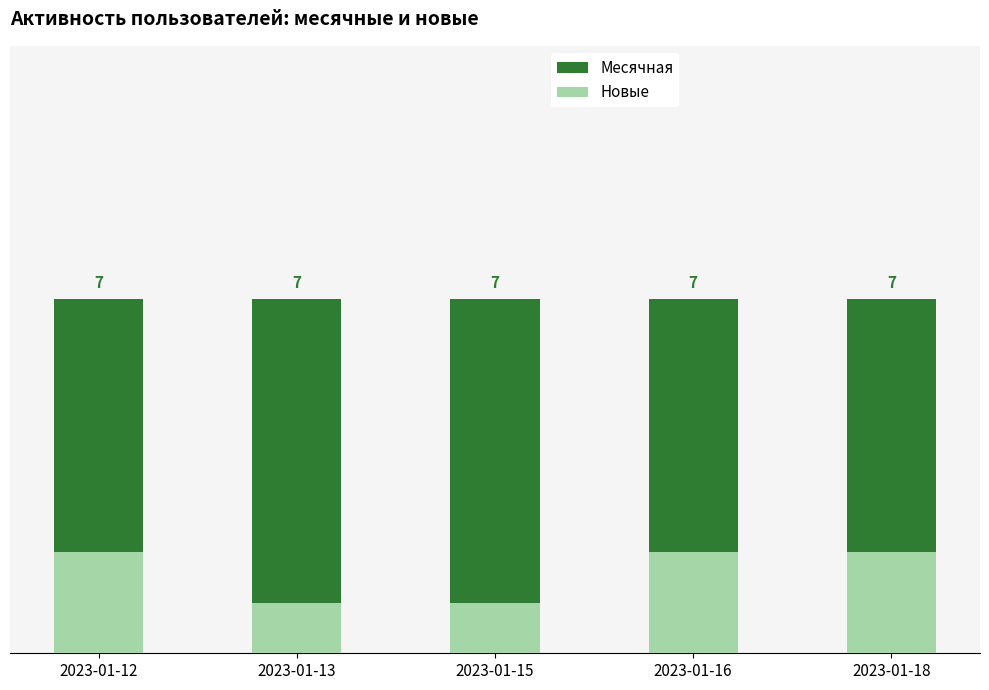

What is the maximum value shown in the chart?

7